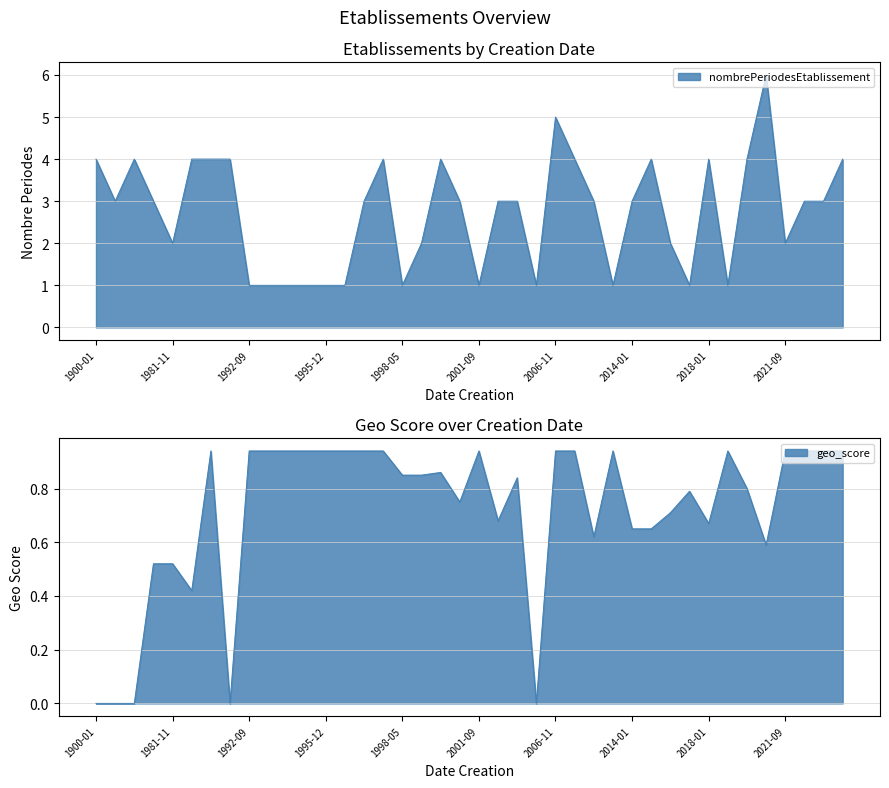

Which series has the largest range (max minus min)?

nombrePeriodesEtablissement